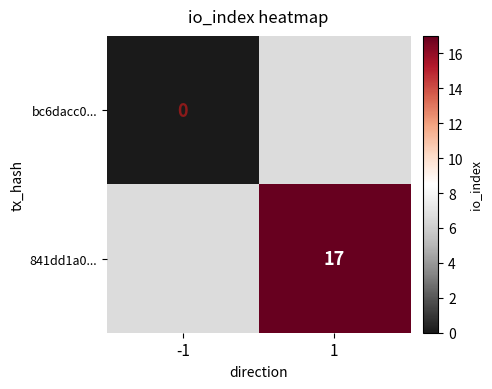

Is the value of 841dd1a0... at 1 greater than the value of bc6dacc0... at -1?

Yes